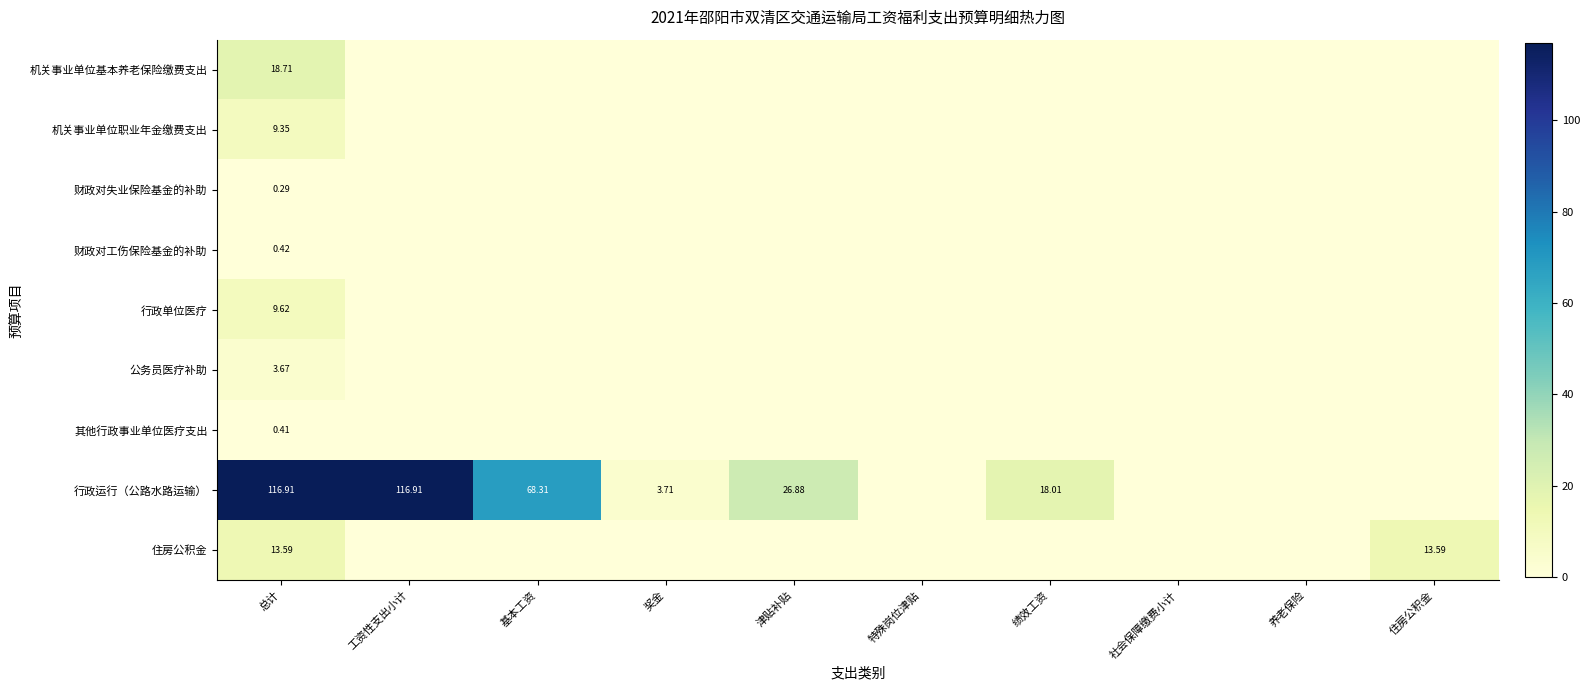

Between 总计 and 社会保障缴费小计, which series saw the biggest shift?

行政运行（公路水路运输）